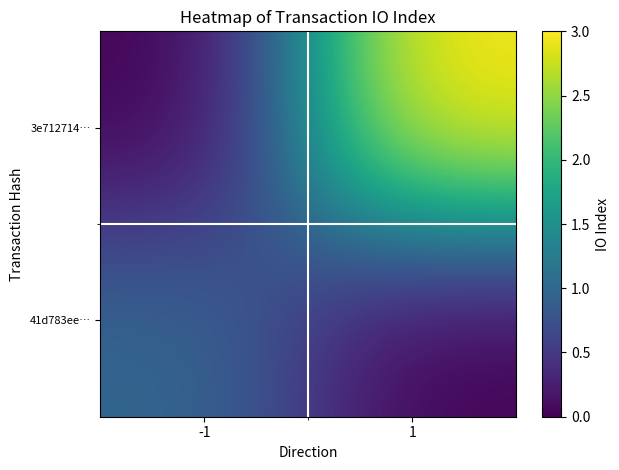

At -1, list the series in order from smallest to largest.

3e712714…, 41d783ee…